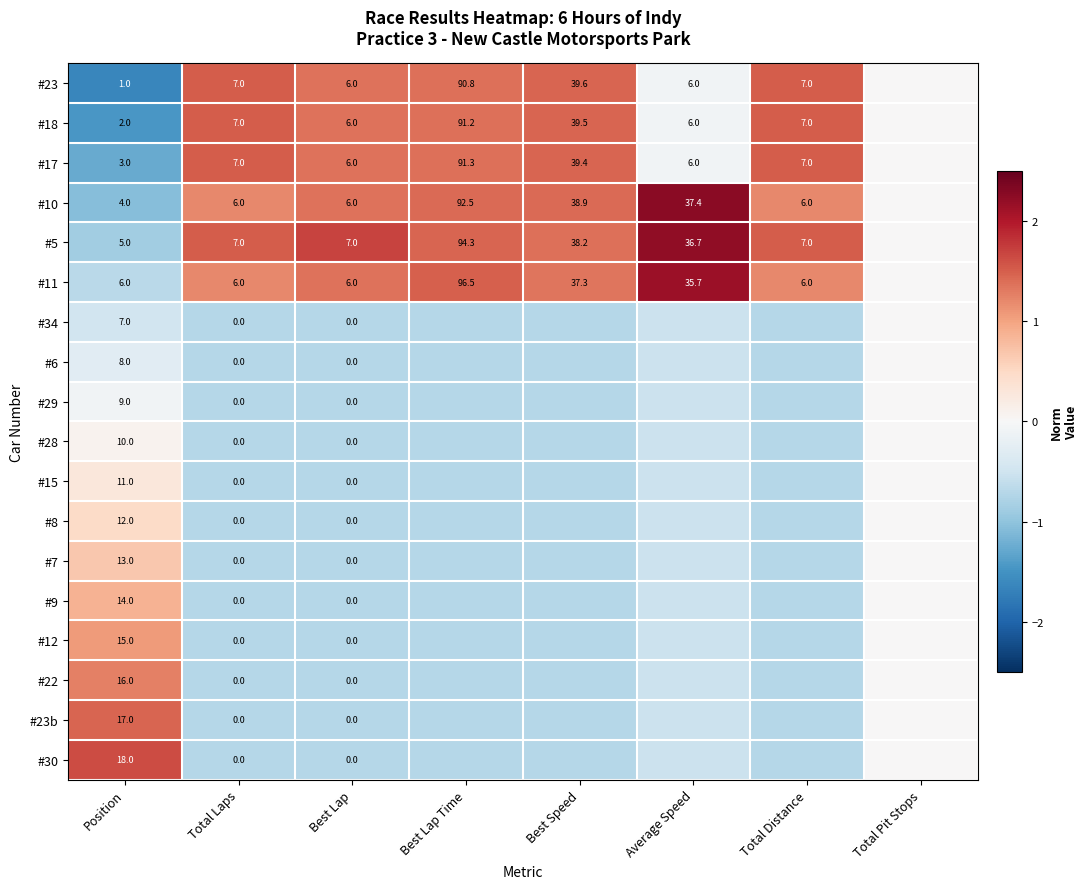

Which category has the lowest value across all series?

Position